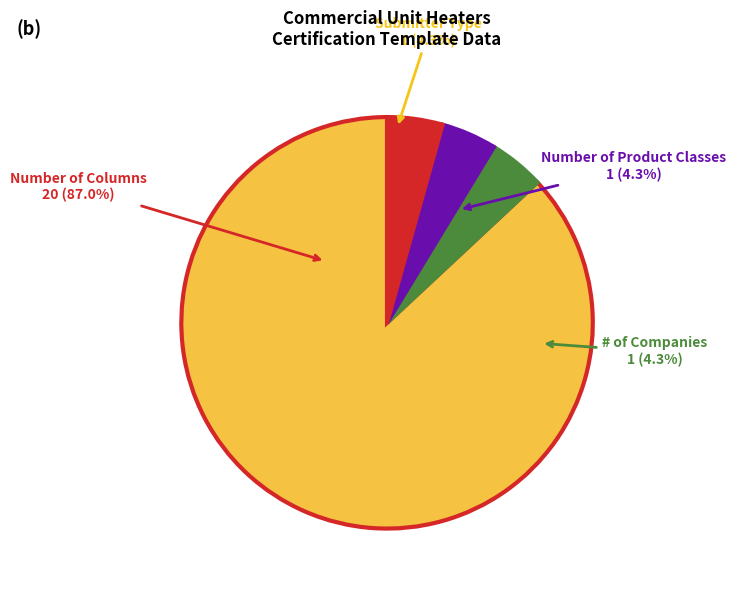

To the nearest percent, what is the average slice percentage?

25%